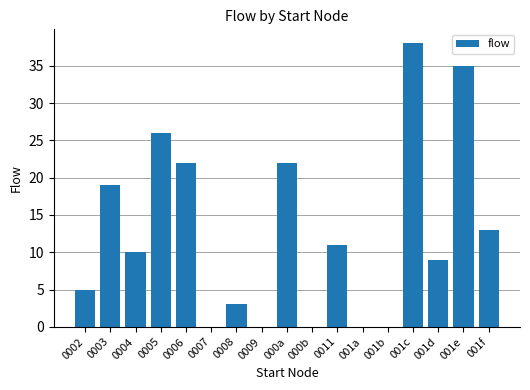

What is the approximate value at 0008?

3